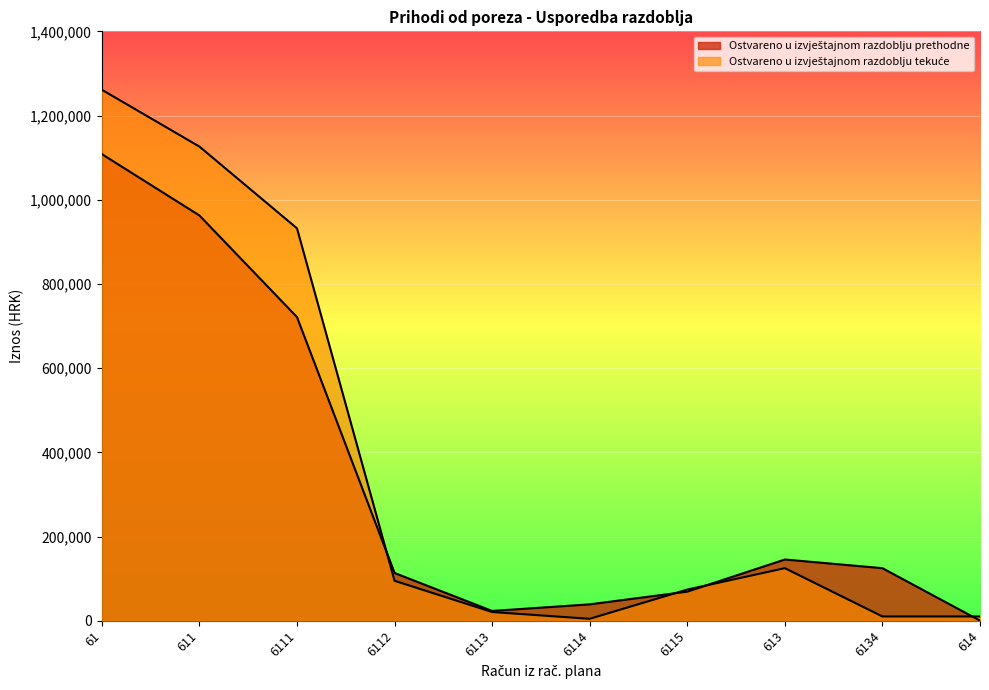

True or false: Ostvareno u izvještajnom razdoblju tekuće has a value of 74019.2 at 6115.

True